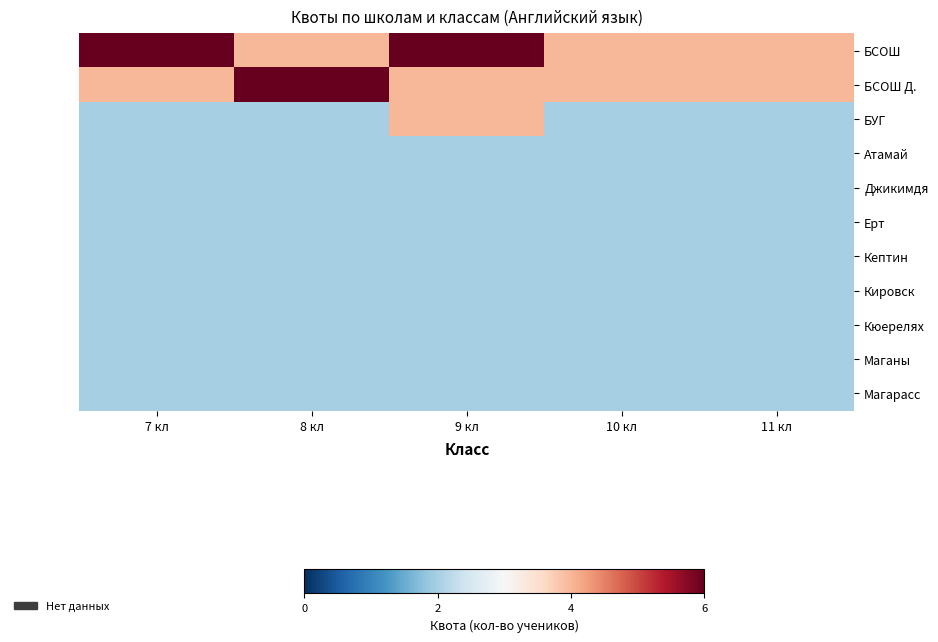

At 7 кл, list the series in order from largest to smallest.

БСОШ, БСОШ Д., БУГ, Атамай, Джикимдя, Ерт, Кептин, Кировск, Кюерелях, Маганы, Магарасс